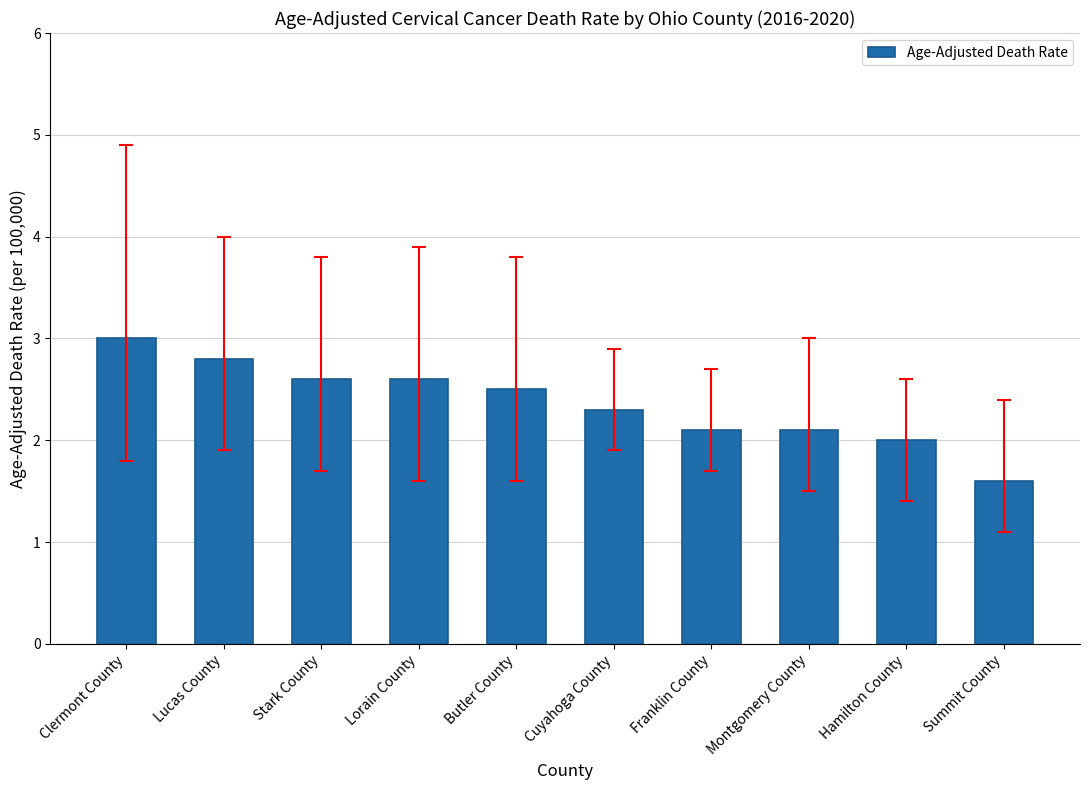

What is the value of the 9th bar from the left?

2.0